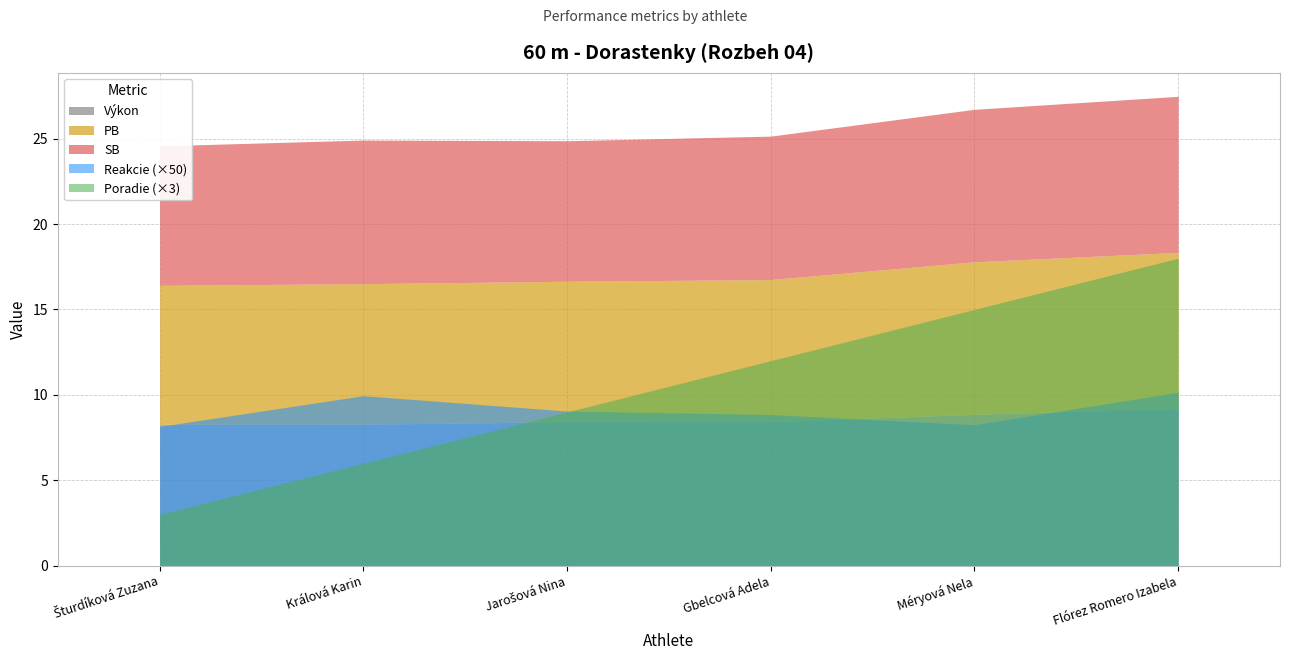

What is the minimum value for Poradie?

1.0